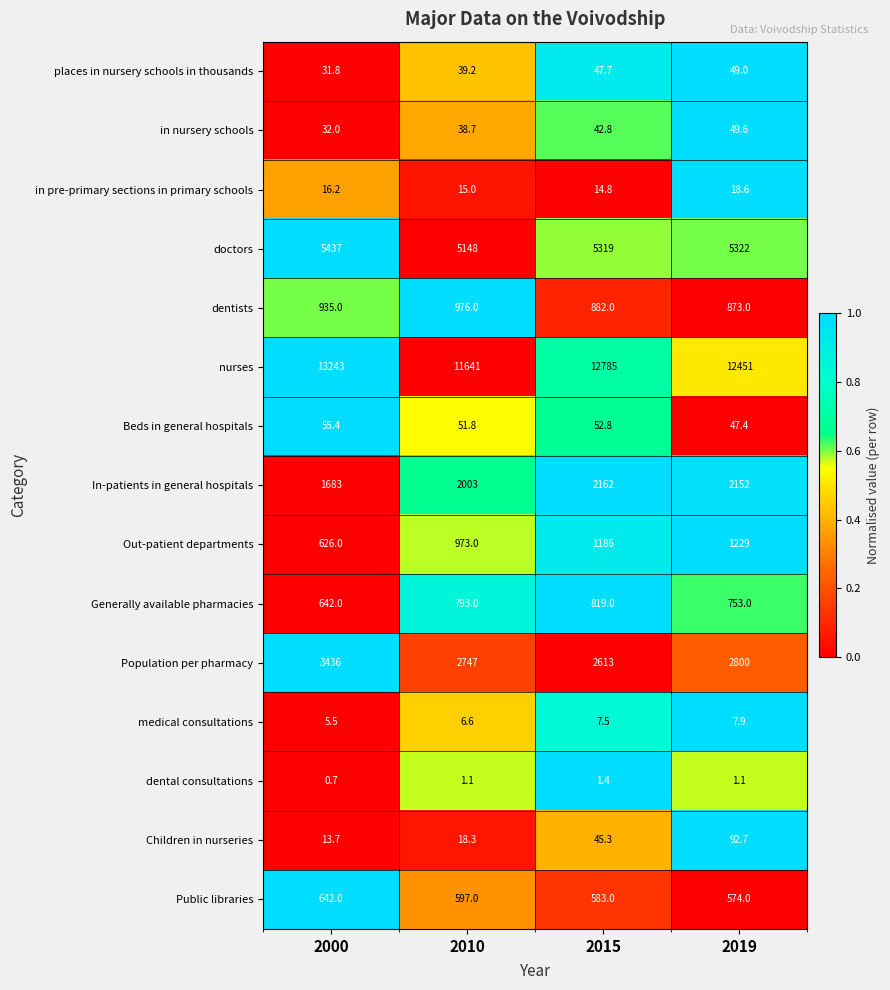

Which category has the highest value across all series?

2000